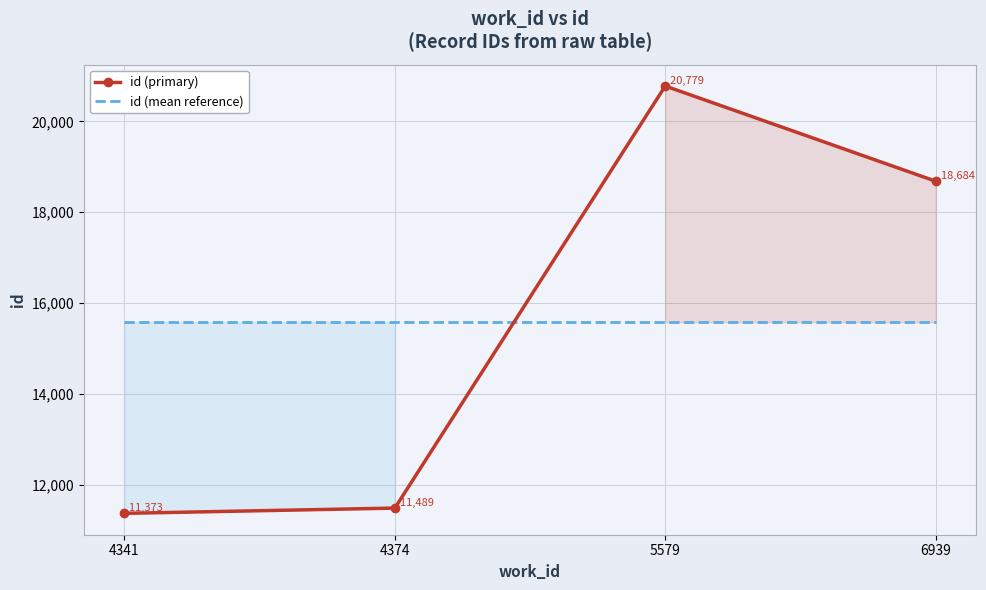

What is the difference between the highest and lowest values at 5579?

5197.8